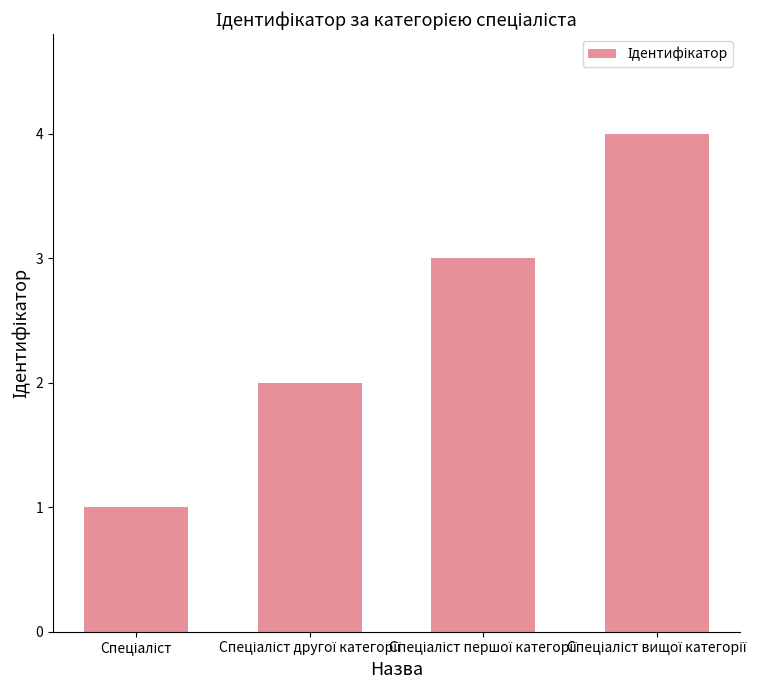

What is the maximum value shown in the chart?

4